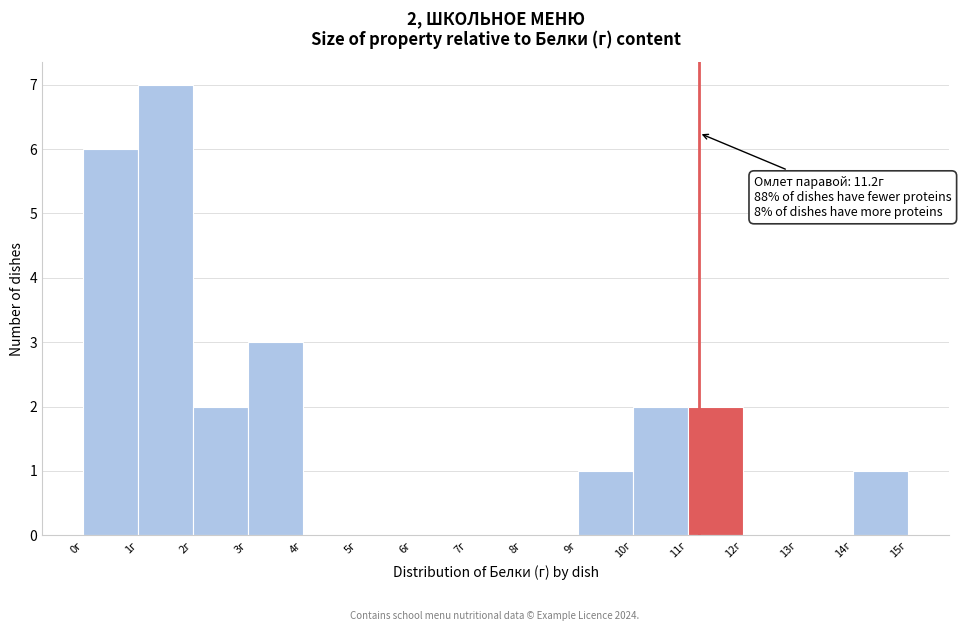

Over which range of the x-axis is the bar tallest?

1 to 2